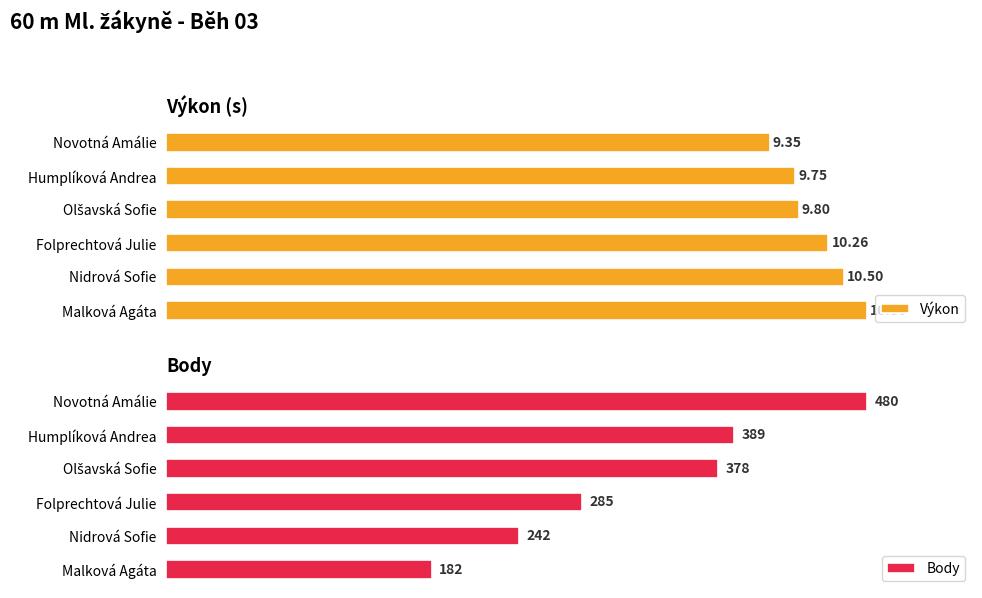

Which series has the largest total across all categories?

Body